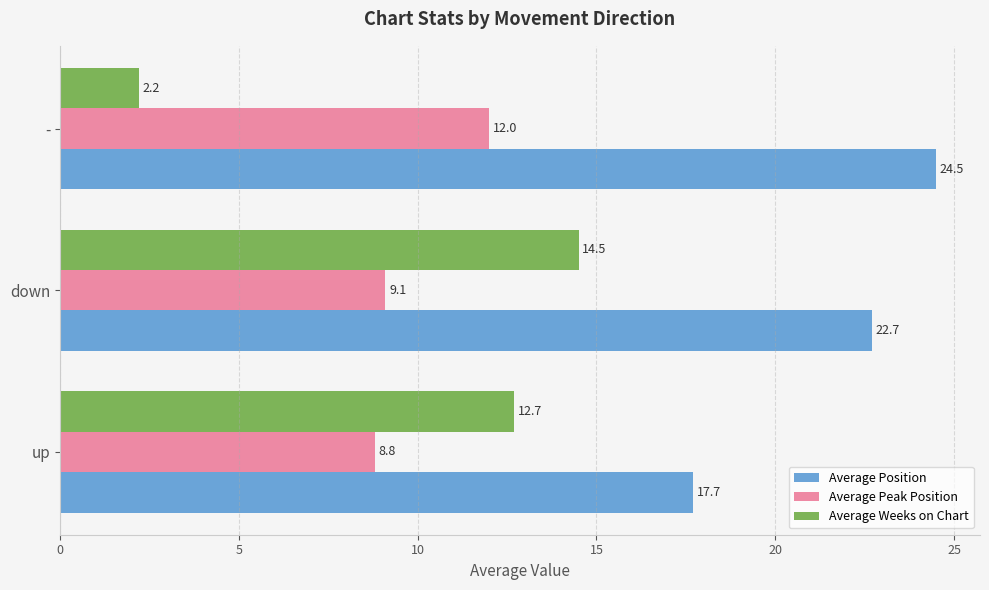

At how many categories does at least one series exceed 14?

3